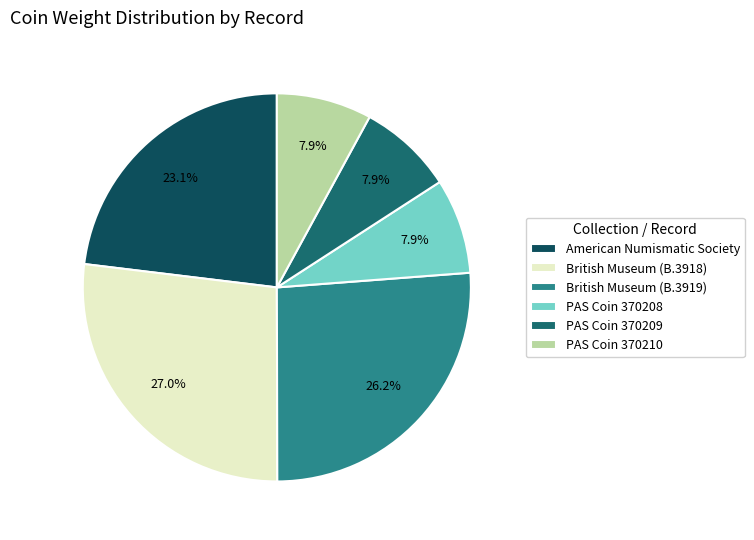

How many segments does this pie chart have?

6